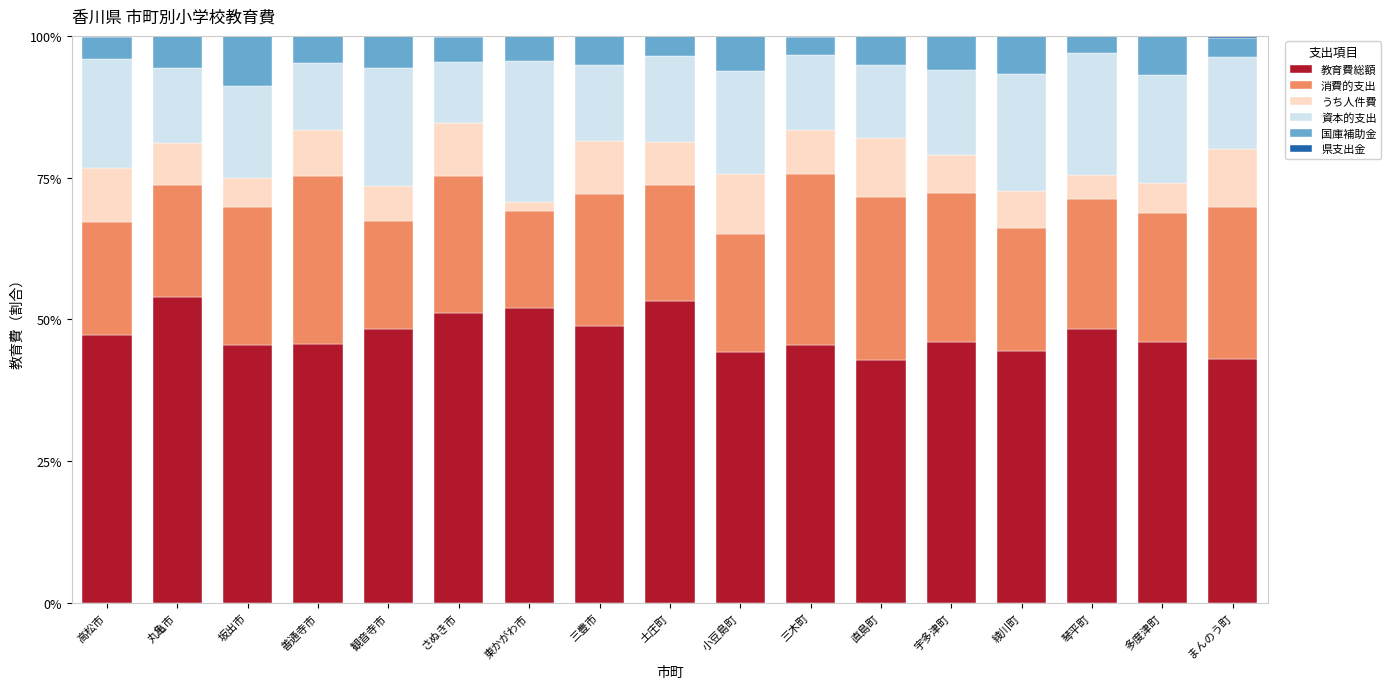

What is the highest value of the 教育費総額 series?

54.0